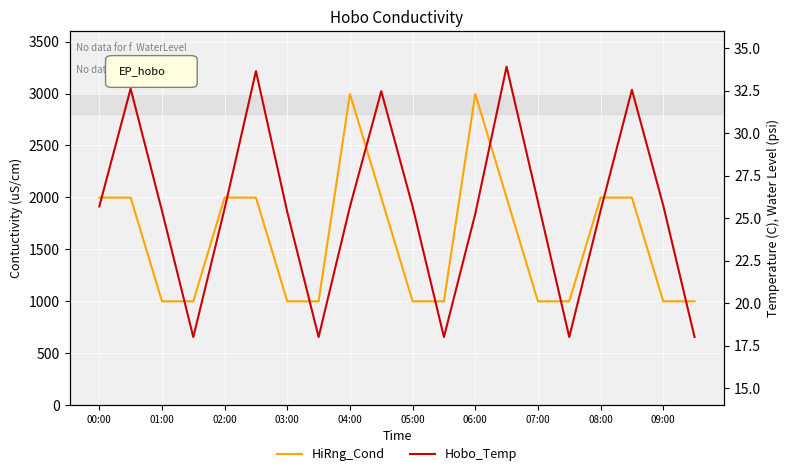

True or false: Hobo_Temp and HiRng_Cond intersect in this chart.

False